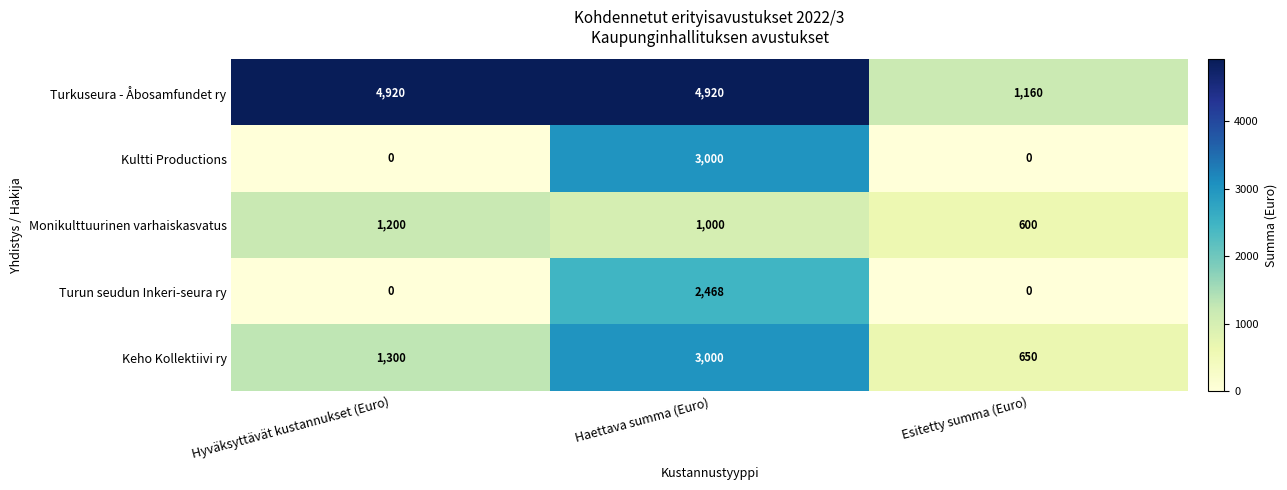

What is the highest value of the Keho Kollektiivi ry series?

3000